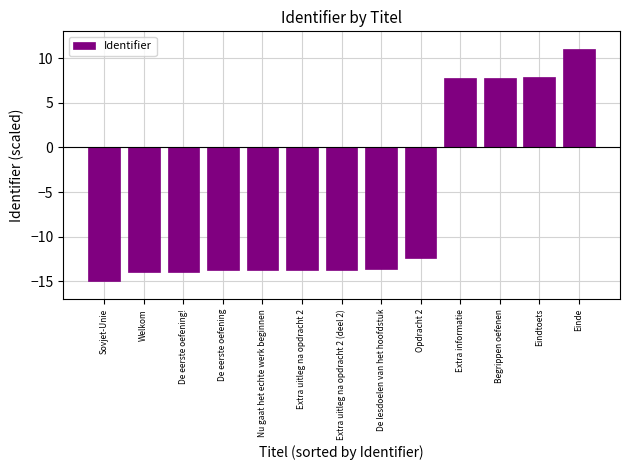

Which category has the lowest value across all series?

Sovjet-Unie